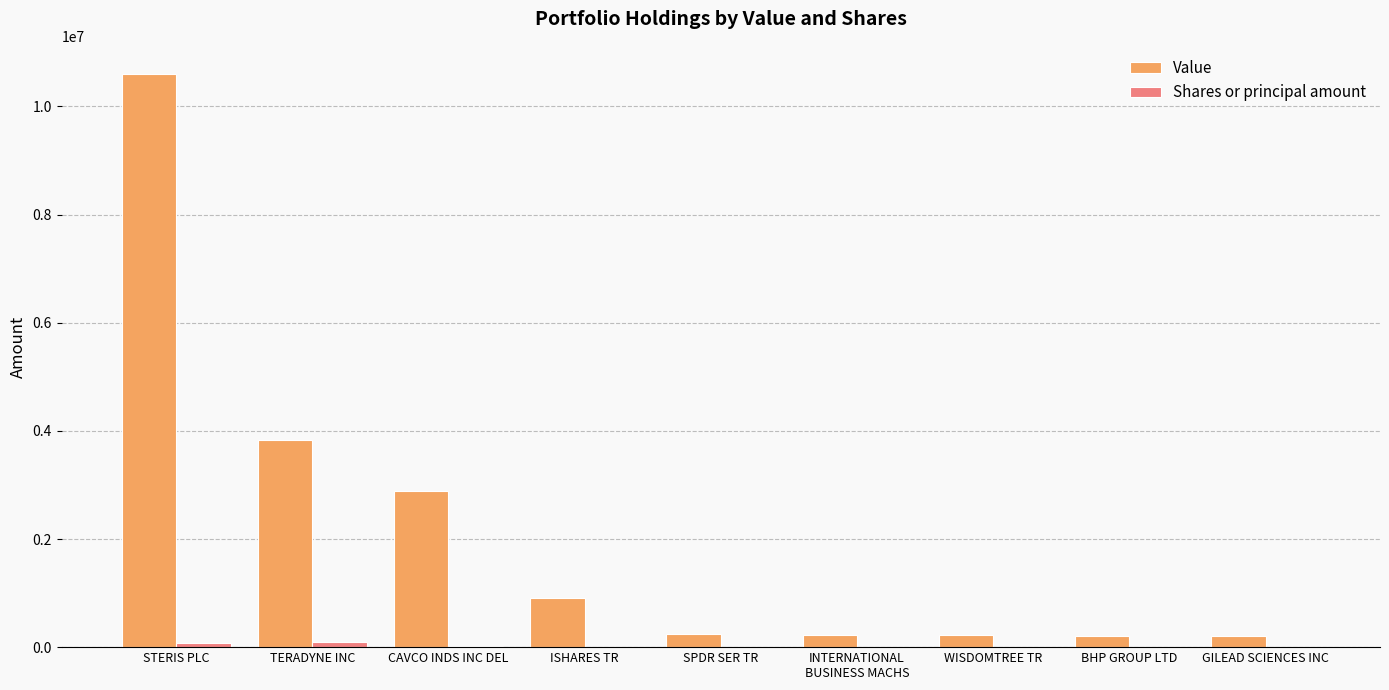

Which series has the largest total across all categories?

Value